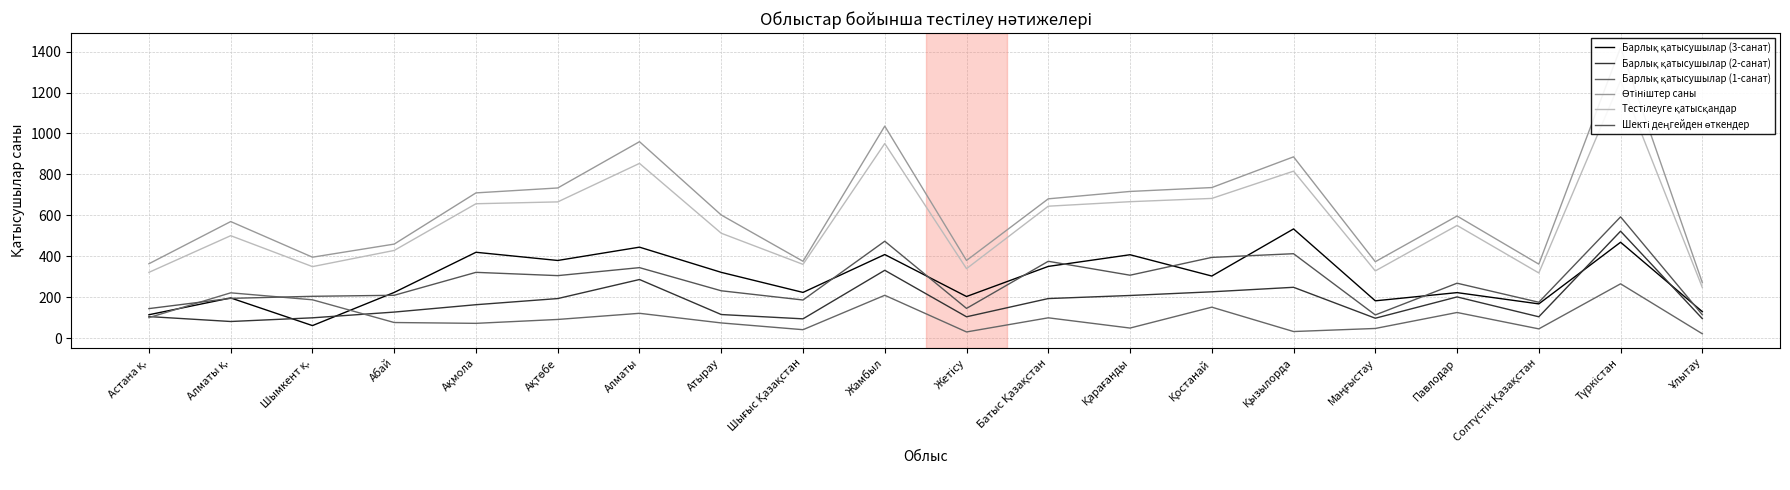

What is the label of the 9th point from the left?

Шығыс Қазақстан